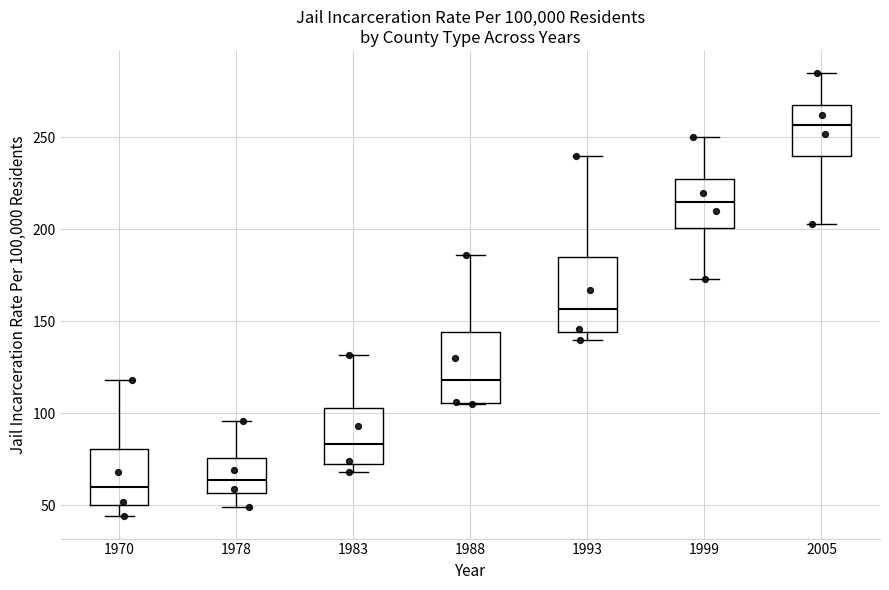

Reading left to right, transcribe this box plot: for each box, give where its median line is, the range the box spans, and where its two whiskers end, as read against the y-axis. The values are not printed on the chart, so give them approximately, as read against the axis.

1970: median 60, box 50 to 80, whiskers 45 to 120
1978: median 65, box 55 to 75, whiskers 50 to 95
1983: median 85, box 75 to 105, whiskers 70 to 130
1988: median 120, box 105 to 145, whiskers 105 to 185
1993: median 155, box 145 to 185, whiskers 140 to 240
1999: median 215, box 200 to 230, whiskers 175 to 250
2005: median 255, box 240 to 270, whiskers 205 to 285